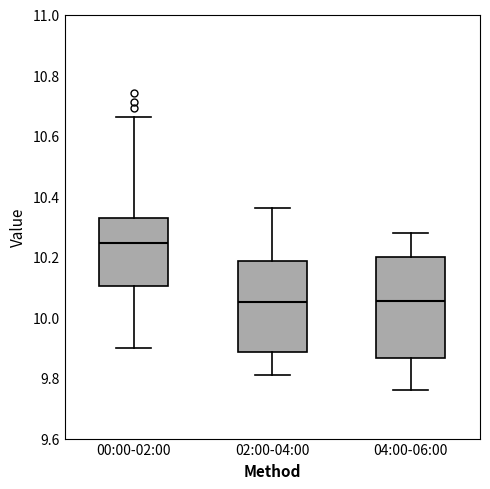

Which box's median line is the highest?

00:00-02:00